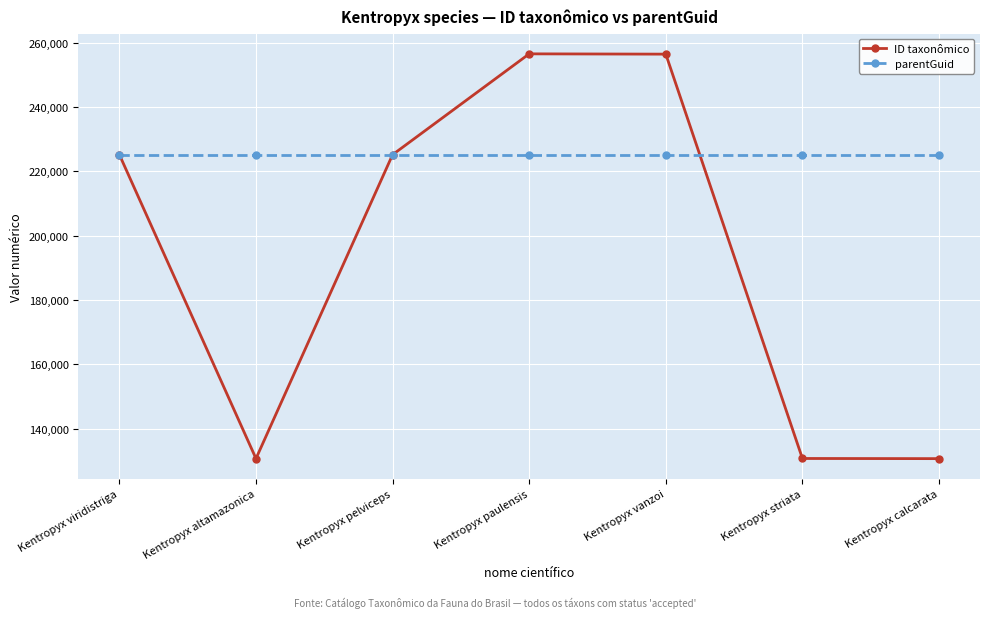

What is the greatest value displayed?

256531